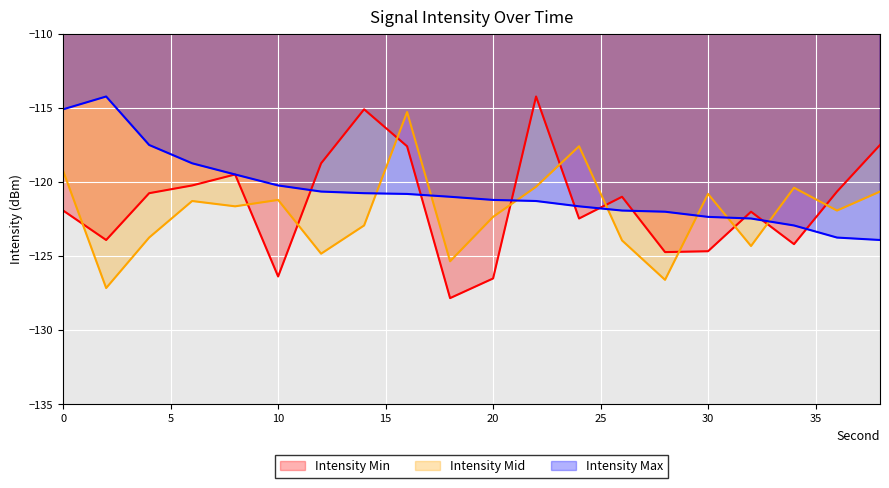

How many lines are shown in the chart?

3